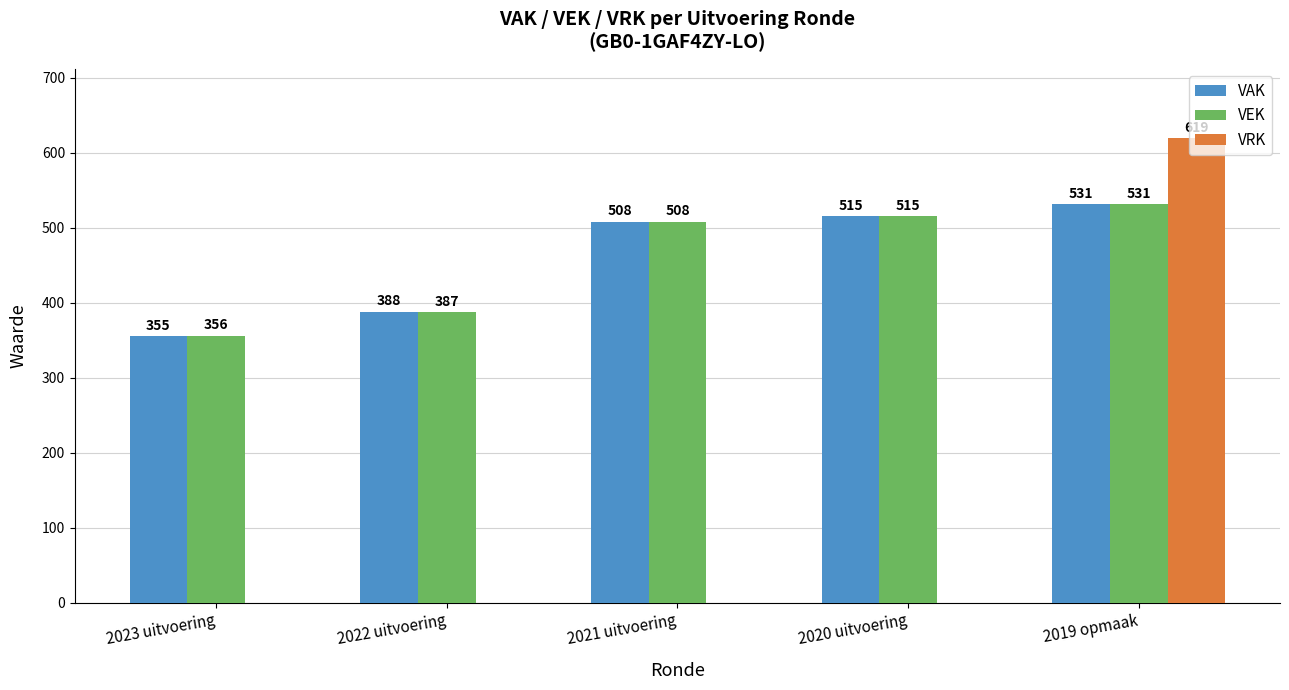

Read the VEK value at 2022 uitvoering.

387